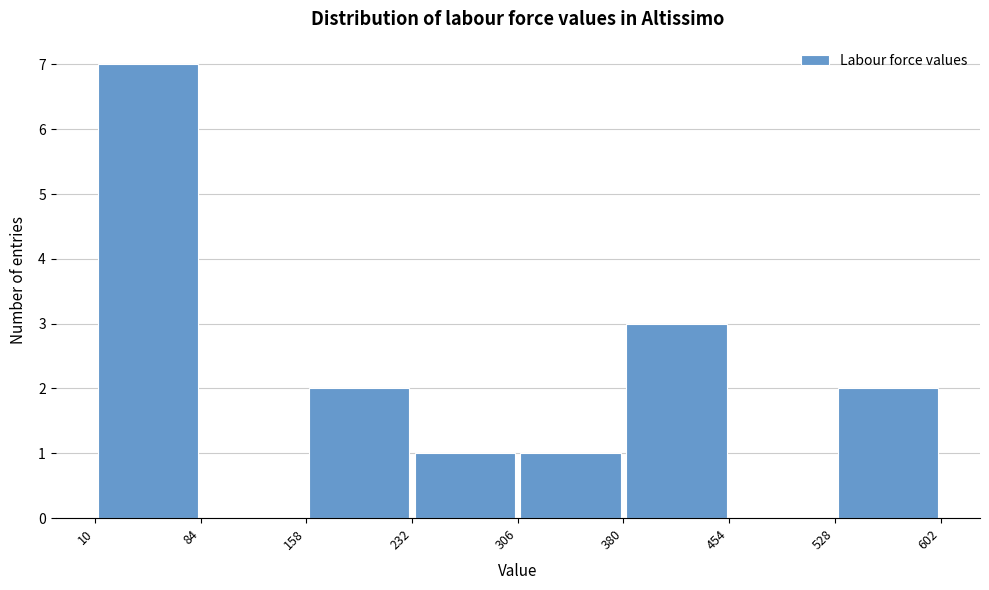

Which range on the x-axis has the tallest bar?

10 to 84